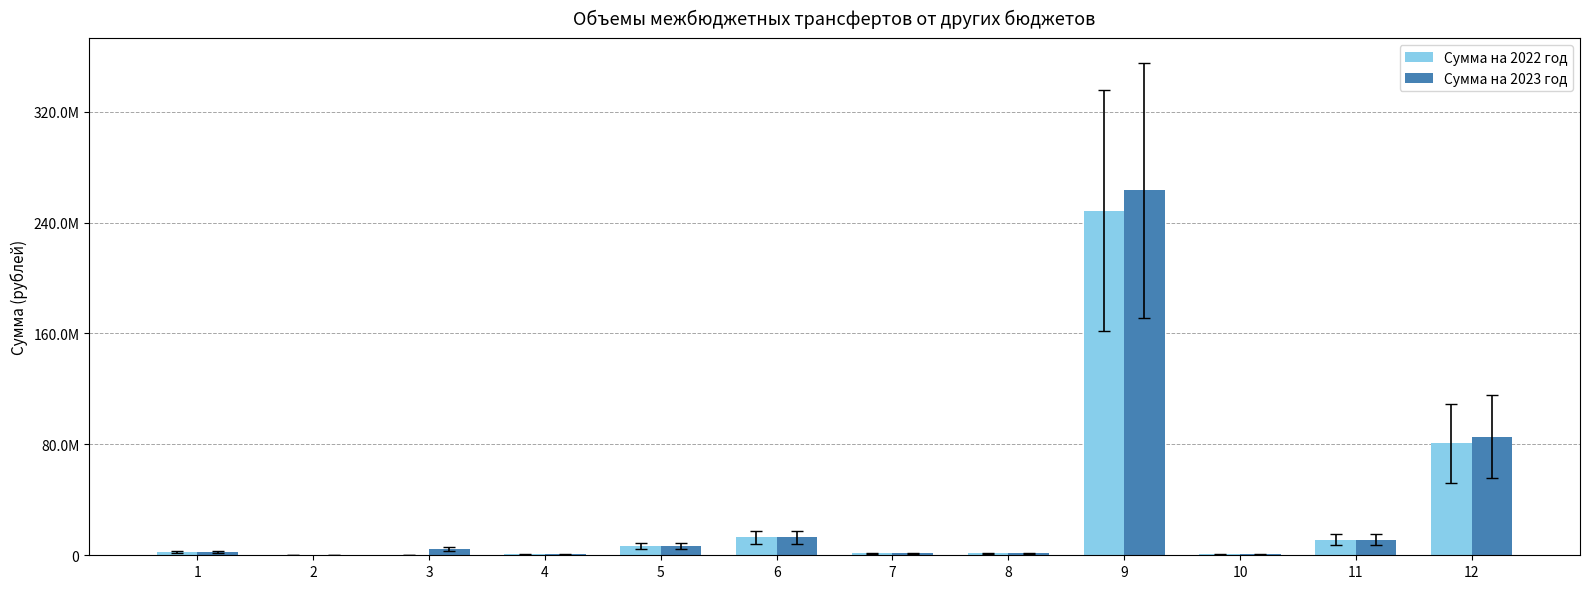

Rank the series by their average value, from lowest to highest.

Сумма на 2022 год, Сумма на 2023 год